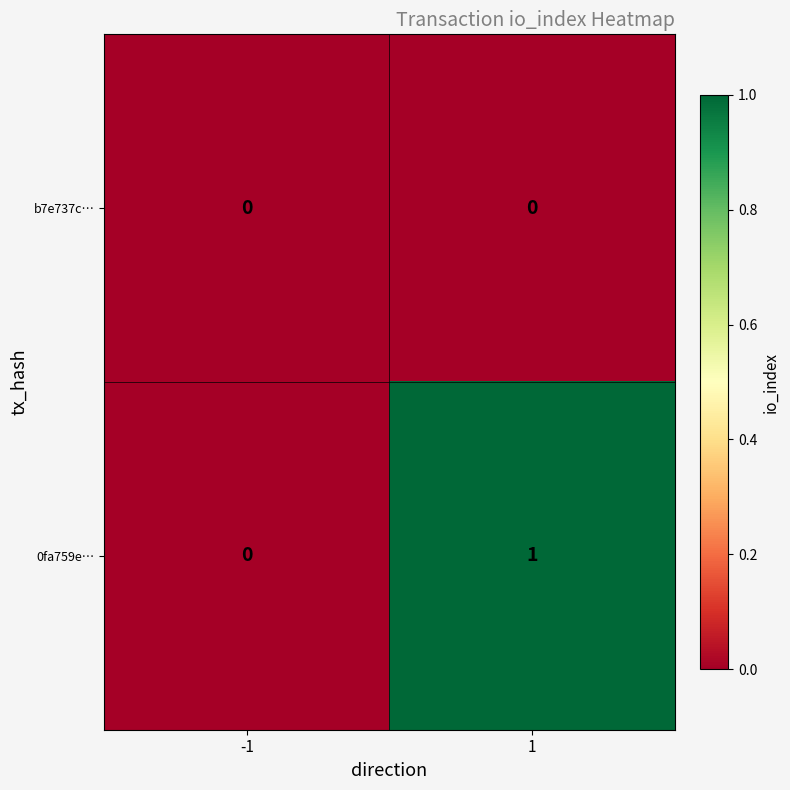

What is the difference between the highest and lowest values at 1?

1